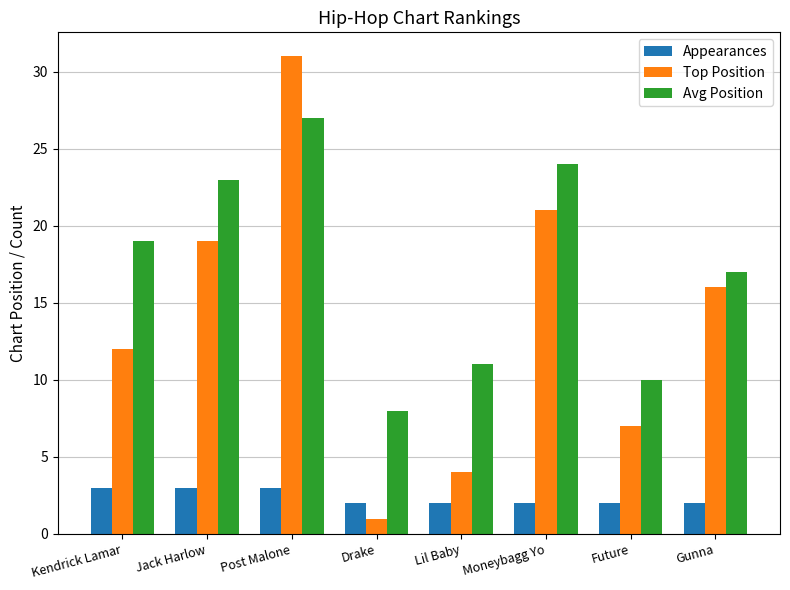

Reading left to right, what are all the values shown in this chart?

Appearances: Kendrick Lamar=3	Jack Harlow=3	Post Malone=3	Drake=2	Lil Baby=2	Moneybagg Yo=2	Future=2	Gunna=2
Top Position: Kendrick Lamar=12	Jack Harlow=19	Post Malone=31	Drake=1	Lil Baby=4	Moneybagg Yo=21	Future=7	Gunna=16
Avg Position: Kendrick Lamar=19	Jack Harlow=23	Post Malone=27	Drake=8	Lil Baby=11	Moneybagg Yo=24	Future=10	Gunna=17